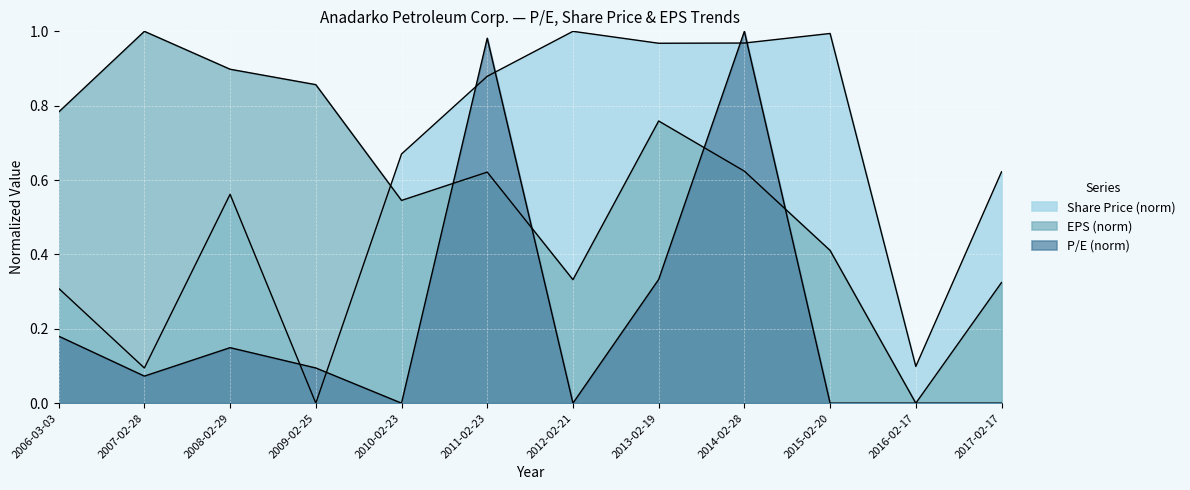

What is the difference between the highest and lowest values at 2008-02-29?

0.7